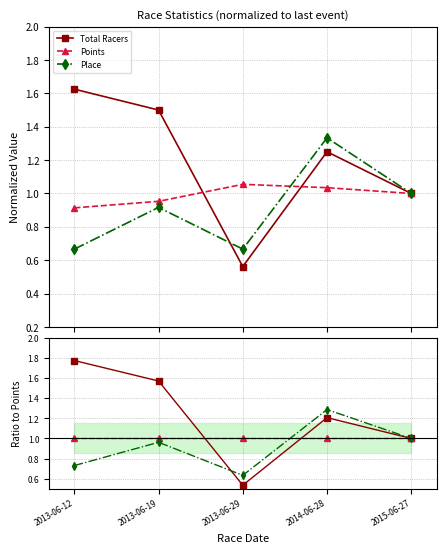

How many lines are shown in the chart?

3